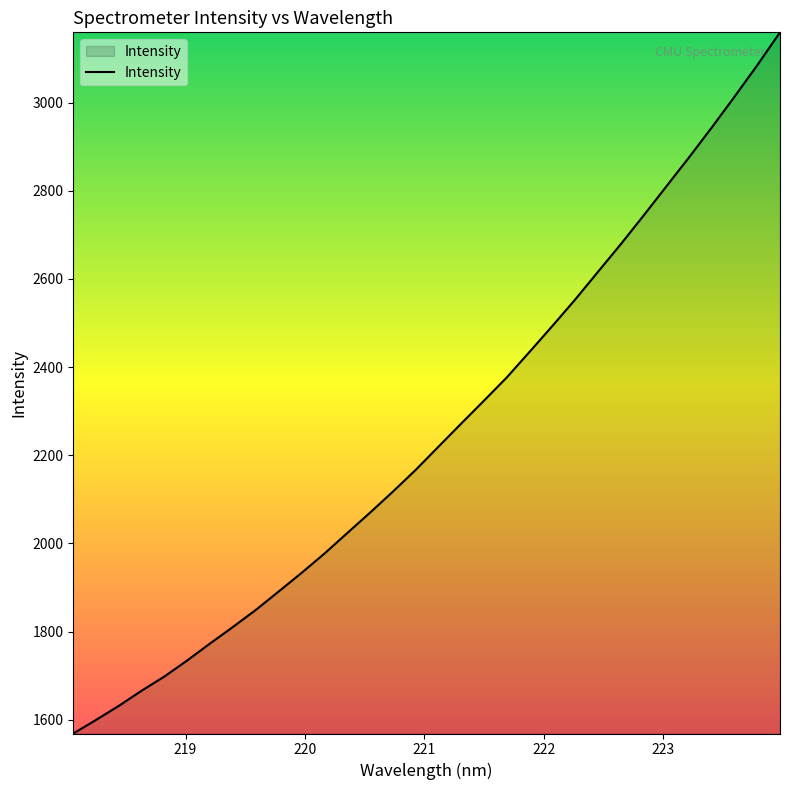

What is the greatest value displayed?

3159.2